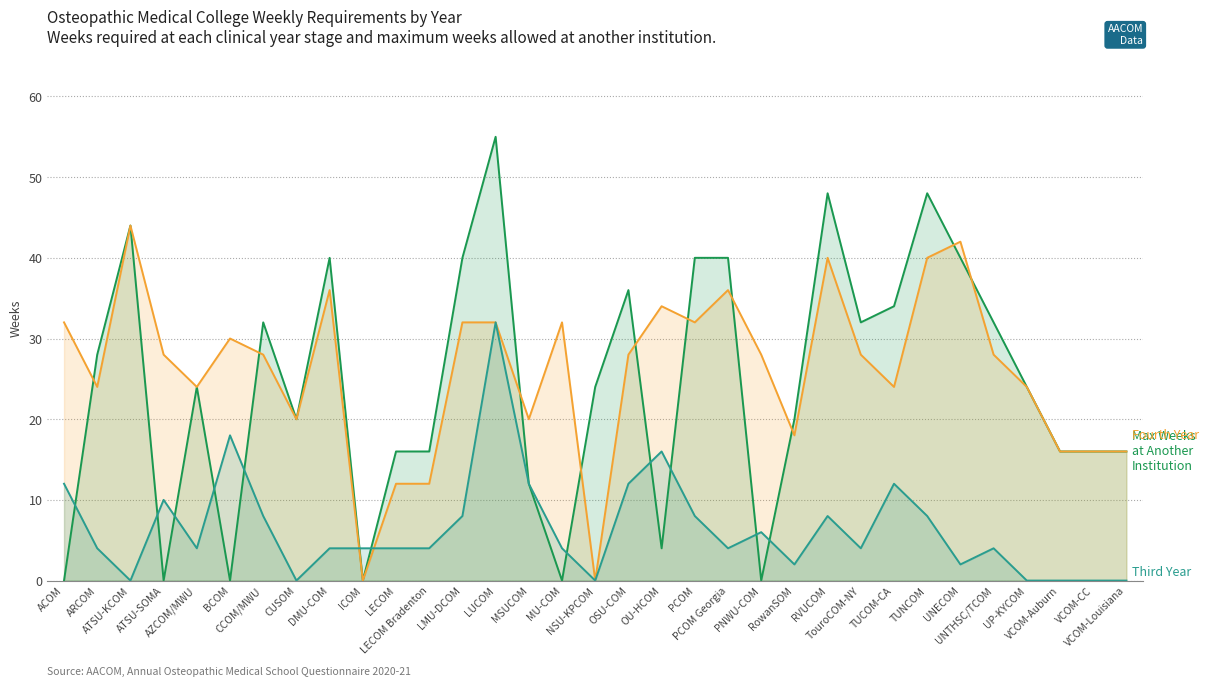

The Fourth Year series shows 32 at MU-COM. True or false?

True